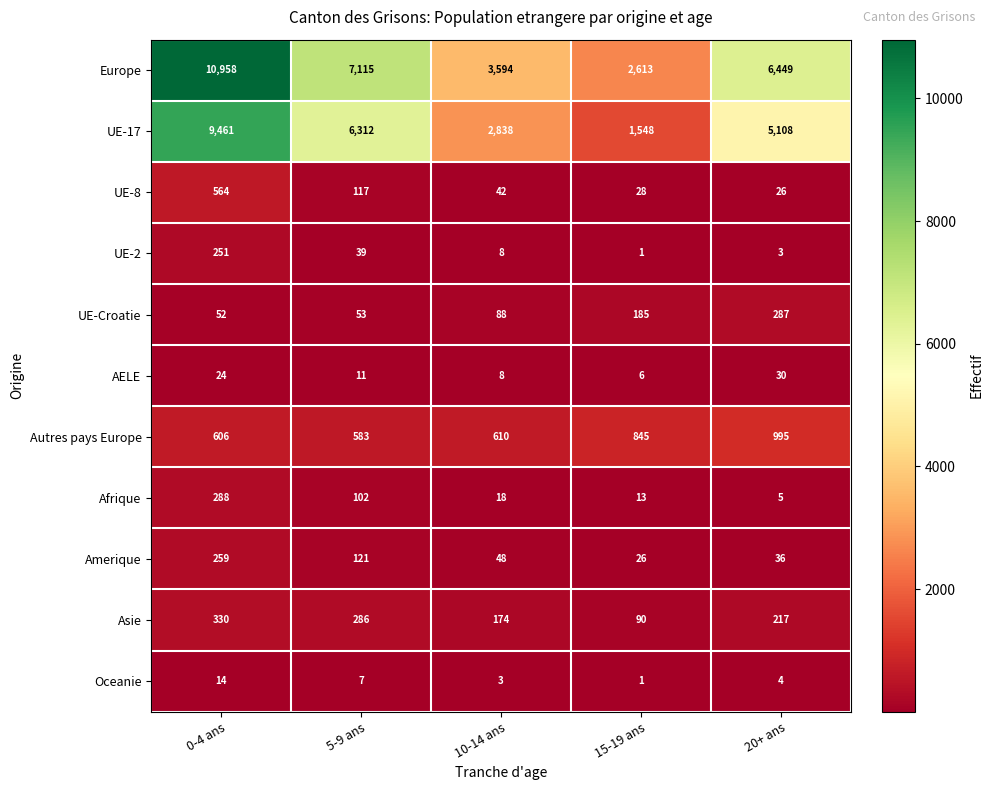

Which category has the highest value across all series?

0-4 ans